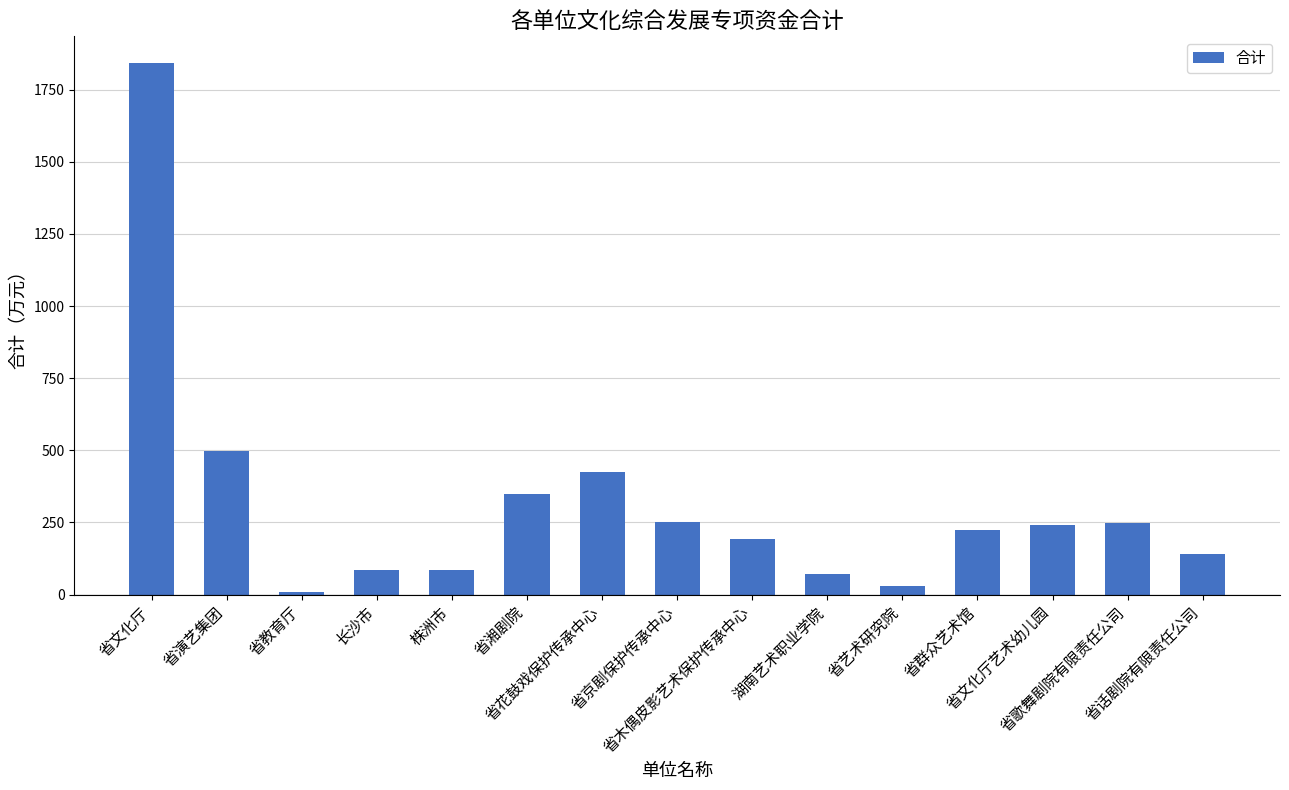

What is the average value?

312.5